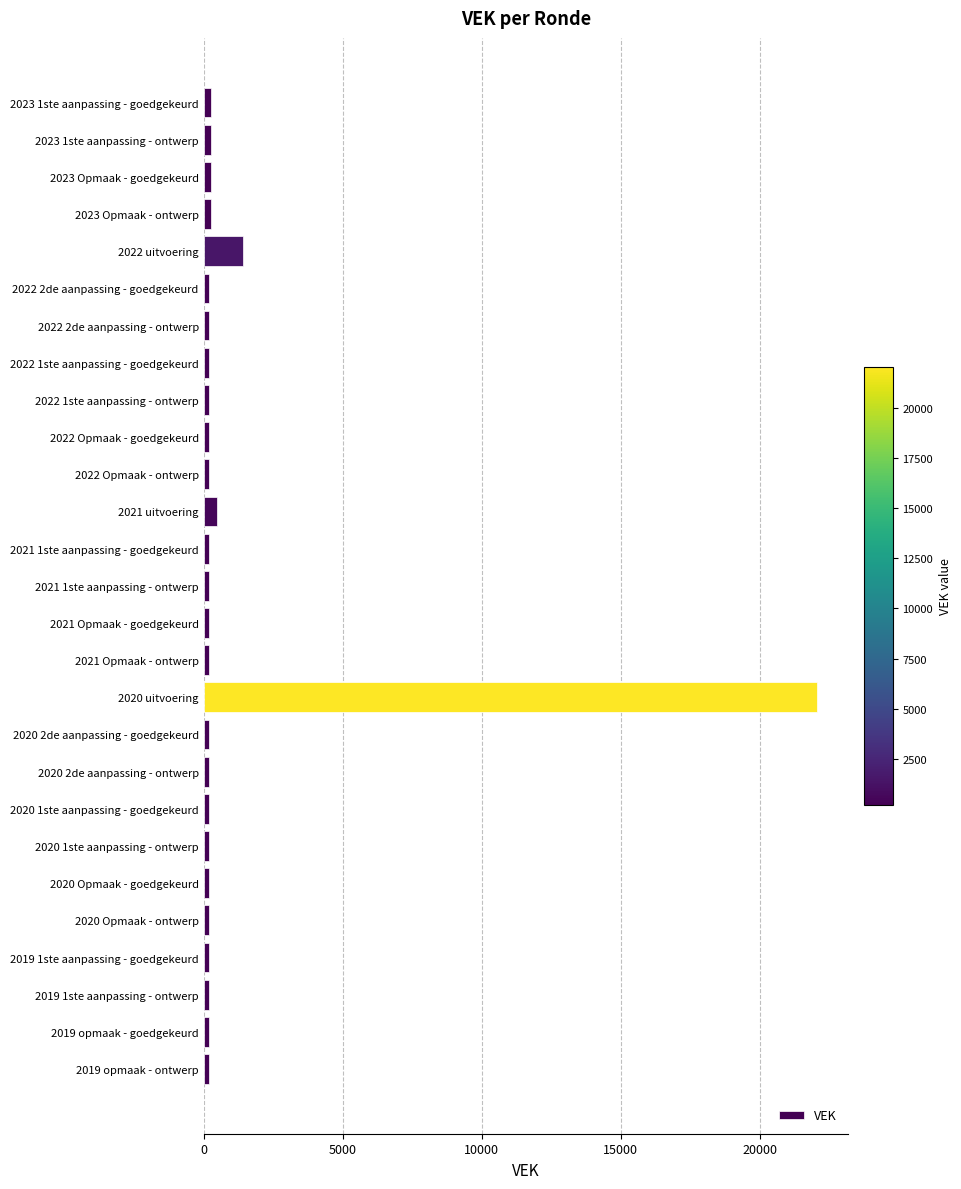

What is the label of the 6th bar from the top?

2022 2de aanpassing - goedgekeurd